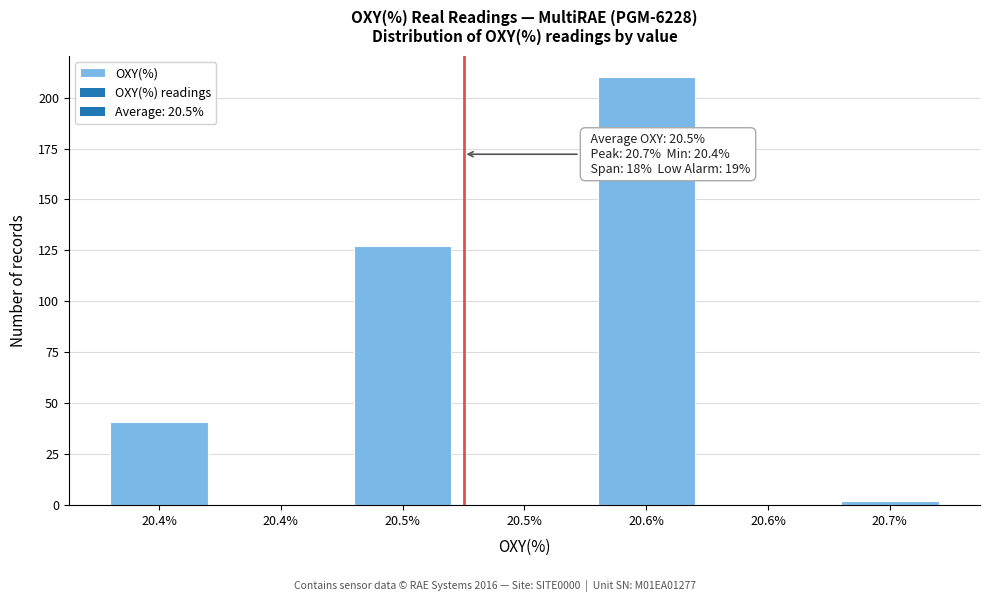

How many series are shown in this chart?

1